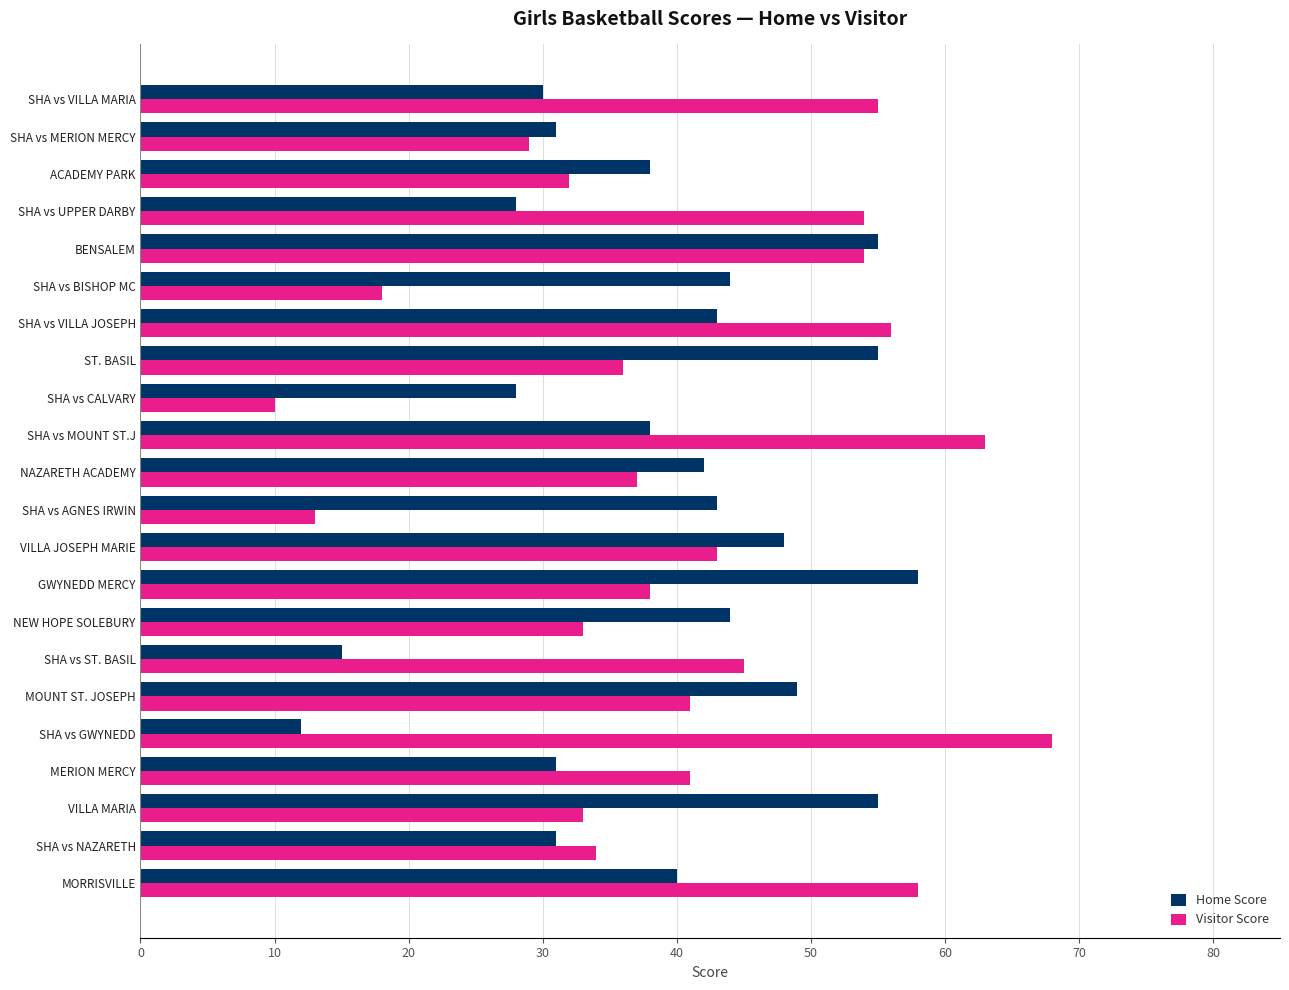

Between SHA vs ST. BASIL and SHA vs VILLA JOSEPH, which series saw the biggest shift?

Home Score